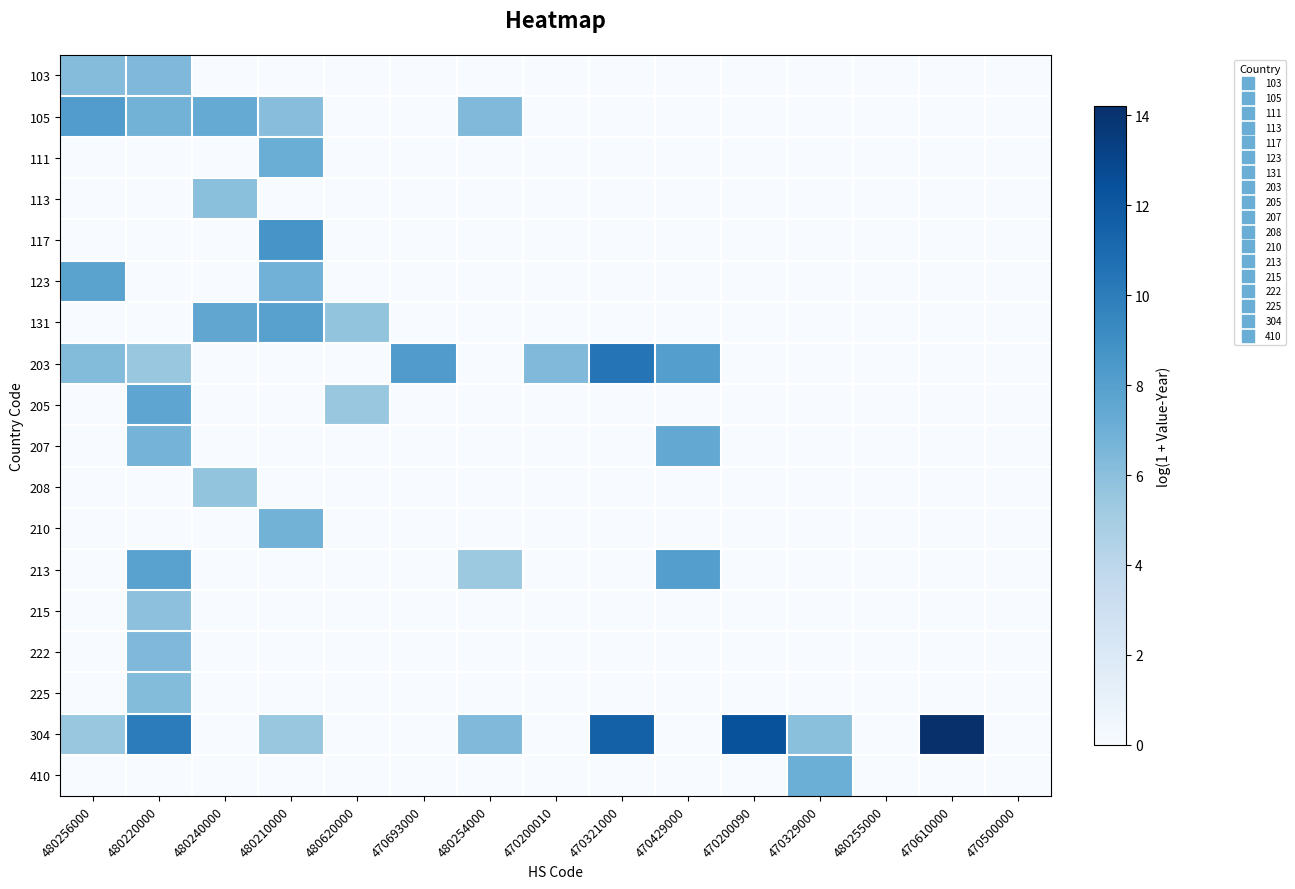

Reading left to right, extract all data points from this chart.

103: 480256000=6.2	480220000=6.4	480240000=0.0	480210000=0.0	480620000=0.0	470693000=0.0	480254000=0.0	470200010=0.0	470321000=0.0	470429000=0.0	470200090=0.0	470329000=0.0	480255000=0.0	470610000=0.0	470500000=0.0
105: 480256000=8.2	480220000=6.8	480240000=7.4	480210000=6.1	480620000=0.0	470693000=0.0	480254000=6.3	470200010=0.0	470321000=0.0	470429000=0.0	470200090=0.0	470329000=0.0	480255000=0.0	470610000=0.0	470500000=0.0
111: 480256000=0.0	480220000=0.0	480240000=0.0	480210000=7.1	480620000=0.0	470693000=0.0	480254000=0.0	470200010=0.0	470321000=0.0	470429000=0.0	470200090=0.0	470329000=0.0	480255000=0.0	470610000=0.0	470500000=0.0
113: 480256000=0.0	480220000=0.0	480240000=6.0	480210000=0.0	480620000=0.0	470693000=0.0	480254000=0.0	470200010=0.0	470321000=0.0	470429000=0.0	470200090=0.0	470329000=0.0	480255000=0.0	470610000=0.0	470500000=0.0
117: 480256000=0.0	480220000=0.0	480240000=0.0	480210000=8.6	480620000=0.0	470693000=0.0	480254000=0.0	470200010=0.0	470321000=0.0	470429000=0.0	470200090=0.0	470329000=0.0	480255000=0.0	470610000=0.0	470500000=0.0
123: 480256000=7.8	480220000=0.0	480240000=0.0	480210000=6.8	480620000=0.0	470693000=0.0	480254000=0.0	470200010=0.0	470321000=0.0	470429000=0.0	470200090=0.0	470329000=0.0	480255000=0.0	470610000=0.0	470500000=0.0
131: 480256000=0.0	480220000=0.0	480240000=7.6	480210000=7.9	480620000=5.7	470693000=0.0	480254000=0.0	470200010=0.0	470321000=0.0	470429000=0.0	470200090=0.0	470329000=0.0	480255000=0.0	470610000=0.0	470500000=0.0
203: 480256000=6.3	480220000=5.5	480240000=0.0	480210000=0.0	480620000=0.0	470693000=8.2	480254000=0.0	470200010=6.3	470321000=10.4	470429000=8.1	470200090=0.0	470329000=0.0	480255000=0.0	470610000=0.0	470500000=0.0
205: 480256000=0.0	480220000=7.6	480240000=0.0	480210000=0.0	480620000=5.5	470693000=0.0	480254000=0.0	470200010=0.0	470321000=0.0	470429000=0.0	470200090=0.0	470329000=0.0	480255000=0.0	470610000=0.0	470500000=0.0
207: 480256000=0.0	480220000=6.7	480240000=0.0	480210000=0.0	480620000=0.0	470693000=0.0	480254000=0.0	470200010=0.0	470321000=0.0	470429000=7.5	470200090=0.0	470329000=0.0	480255000=0.0	470610000=0.0	470500000=0.0
208: 480256000=0.0	480220000=0.0	480240000=5.7	480210000=0.0	480620000=0.0	470693000=0.0	480254000=0.0	470200010=0.0	470321000=0.0	470429000=0.0	470200090=0.0	470329000=0.0	480255000=0.0	470610000=0.0	470500000=0.0
210: 480256000=0.0	480220000=0.0	480240000=0.0	480210000=6.8	480620000=0.0	470693000=0.0	480254000=0.0	470200010=0.0	470321000=0.0	470429000=0.0	470200090=0.0	470329000=0.0	480255000=0.0	470610000=0.0	470500000=0.0
213: 480256000=0.0	480220000=7.9	480240000=0.0	480210000=0.0	480620000=0.0	470693000=0.0	480254000=5.4	470200010=0.0	470321000=0.0	470429000=8.1	470200090=0.0	470329000=0.0	480255000=0.0	470610000=0.0	470500000=0.0
215: 480256000=0.0	480220000=5.9	480240000=0.0	480210000=0.0	480620000=0.0	470693000=0.0	480254000=0.0	470200010=0.0	470321000=0.0	470429000=0.0	470200090=0.0	470329000=0.0	480255000=0.0	470610000=0.0	470500000=0.0
222: 480256000=0.0	480220000=6.4	480240000=0.0	480210000=0.0	480620000=0.0	470693000=0.0	480254000=0.0	470200010=0.0	470321000=0.0	470429000=0.0	470200090=0.0	470329000=0.0	480255000=0.0	470610000=0.0	470500000=0.0
225: 480256000=0.0	480220000=6.2	480240000=0.0	480210000=0.0	480620000=0.0	470693000=0.0	480254000=0.0	470200010=0.0	470321000=0.0	470429000=0.0	470200090=0.0	470329000=0.0	480255000=0.0	470610000=0.0	470500000=0.0
304: 480256000=5.5	480220000=10.0	480240000=0.0	480210000=5.5	480620000=0.0	470693000=0.0	480254000=6.4	470200010=0.0	470321000=11.5	470429000=0.0	470200090=12.4	470329000=5.9	480255000=0.0	470610000=14.2	470500000=0.0
410: 480256000=0.0	480220000=0.0	480240000=0.0	480210000=0.0	480620000=0.0	470693000=0.0	480254000=0.0	470200010=0.0	470321000=0.0	470429000=0.0	470200090=0.0	470329000=7.1	480255000=0.0	470610000=0.0	470500000=0.0